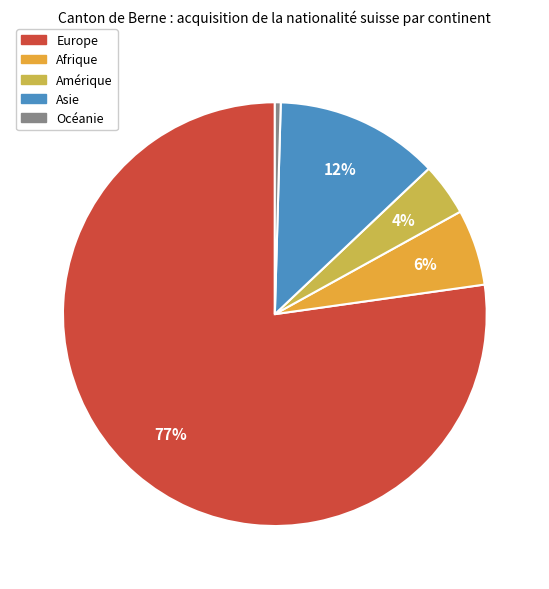

To the nearest percent, what is the average slice percentage?

20%